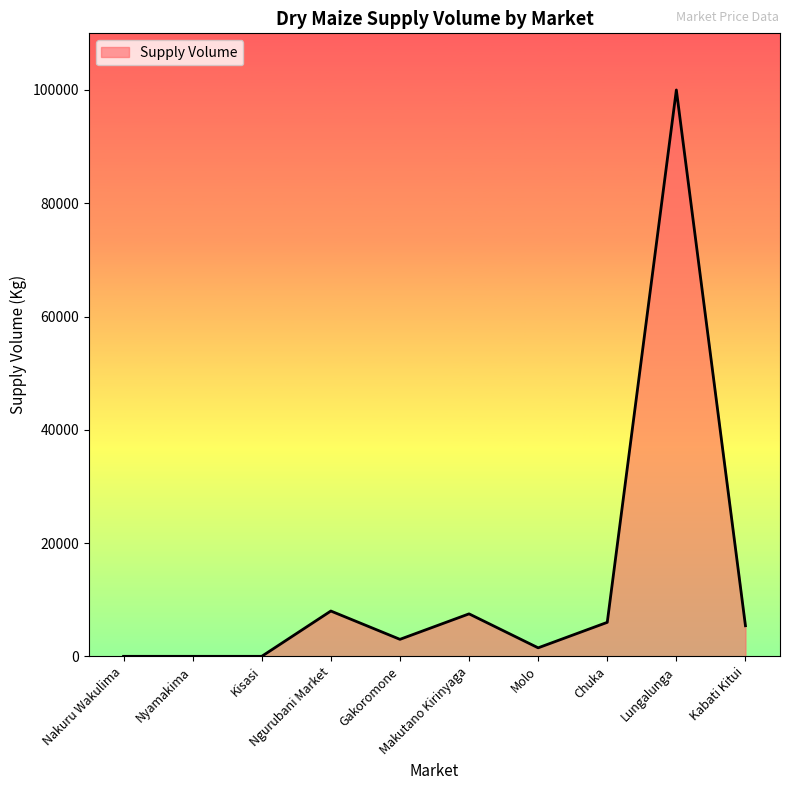

What is the maximum value shown in the chart?

100000